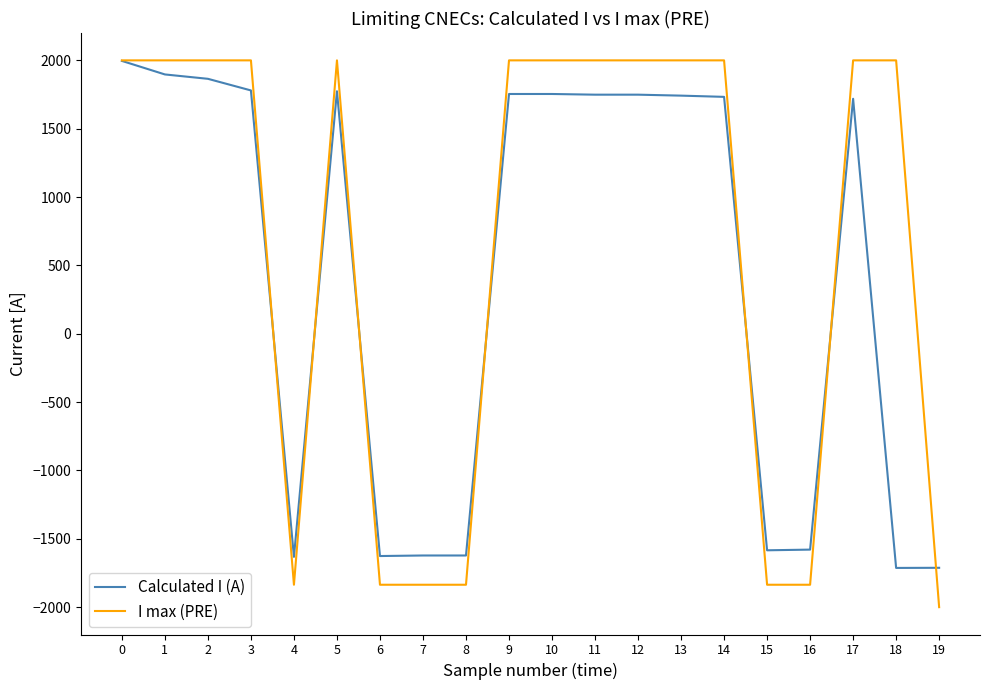

Which series has the widest spread of values?

I max (PRE)